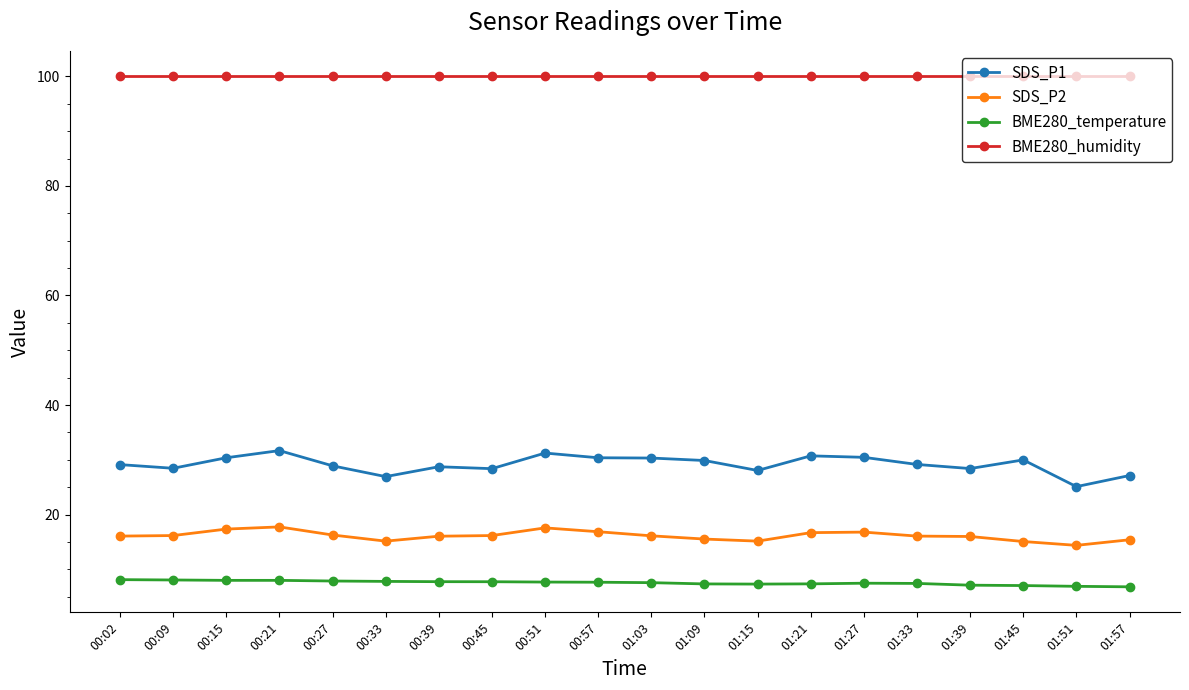

Is it true that BME280_humidity equals 30.4 at 00:21?

False